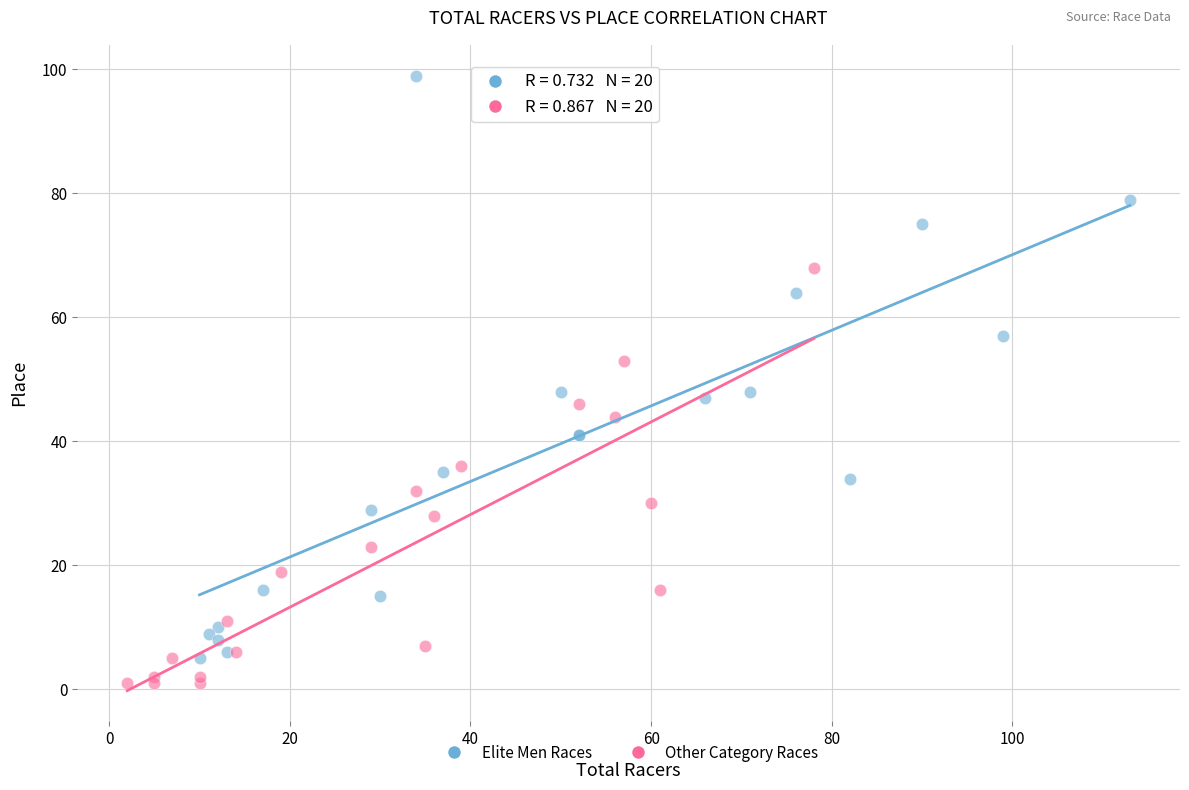

Which series has the largest Y range (max minus min)?

Elite Men Races